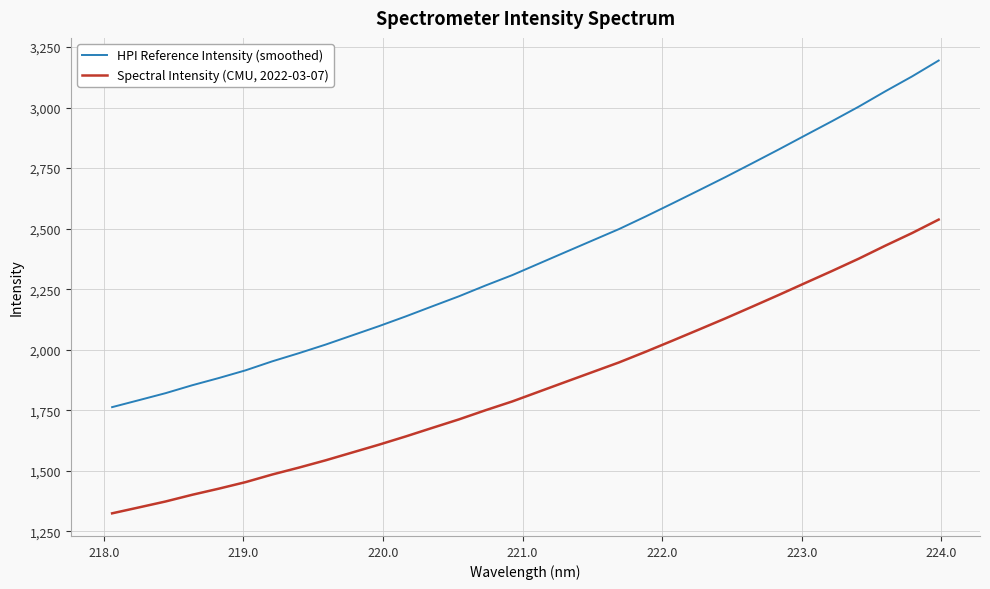

Which series has the largest total across all categories?

HPI Reference Intensity (smoothed)